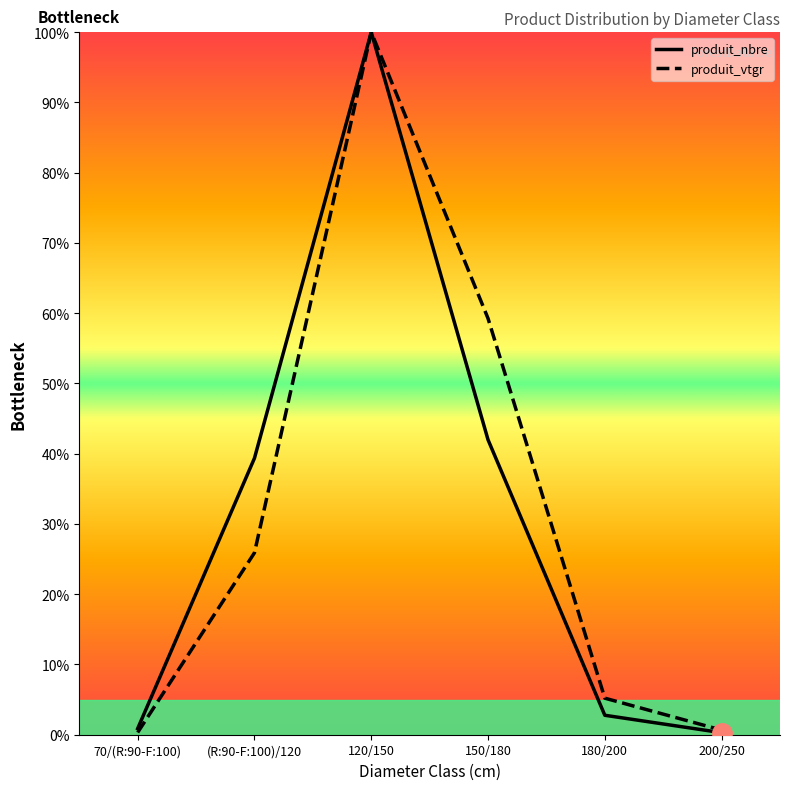

Between 150/180 and 200/250, which series saw the biggest shift?

produit_vtgr